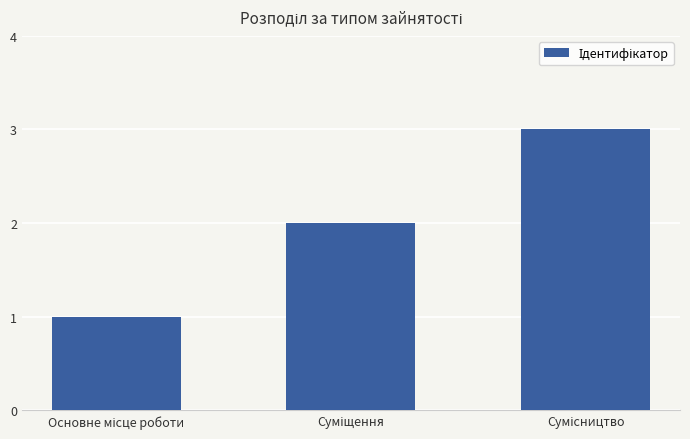

What is the maximum value shown in the chart?

3